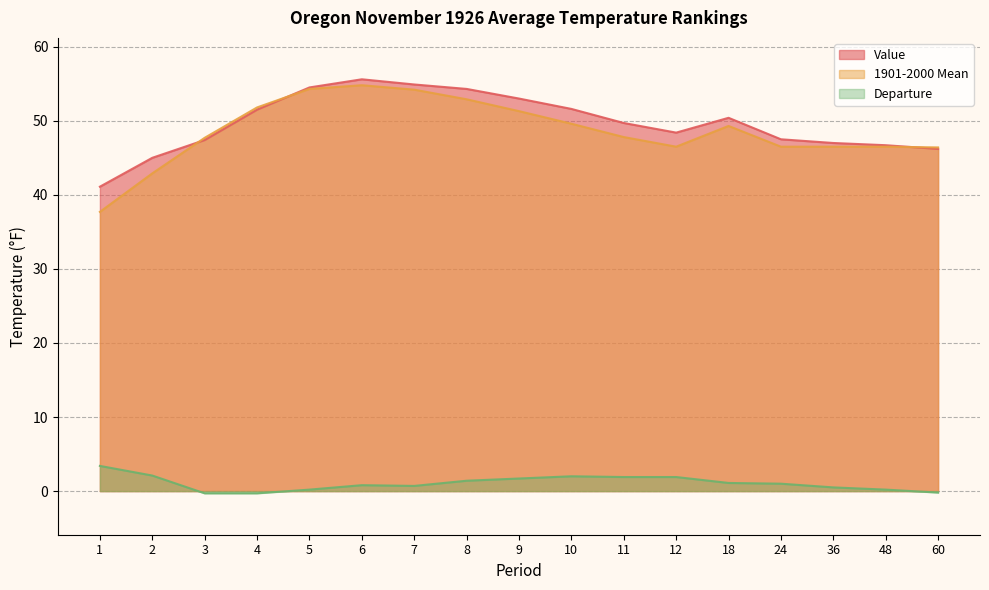

How many interior local valleys does the 1901-2000 Mean series have?

1